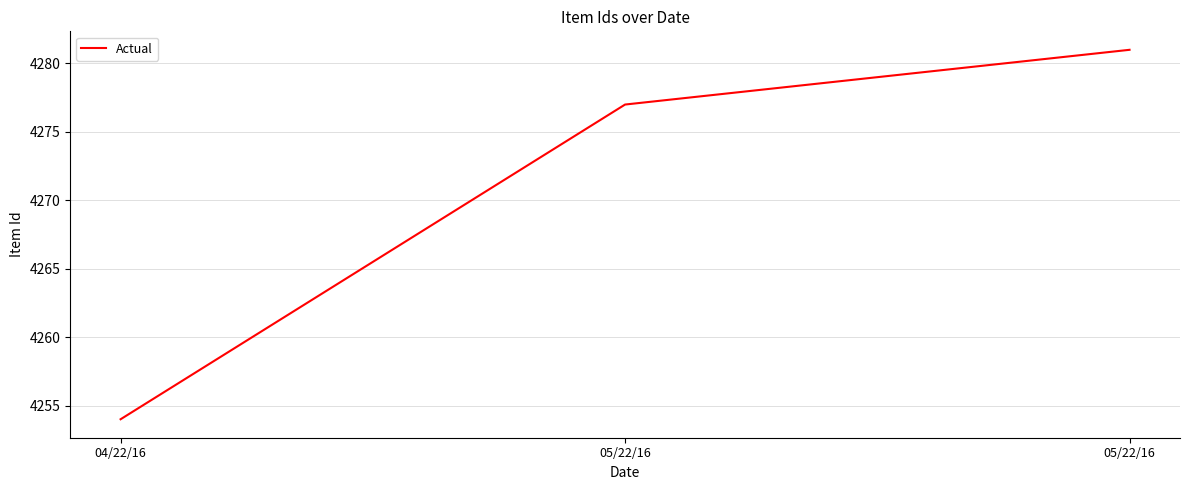

Which has a higher value, 05/22/16 or 04/22/16?

05/22/16